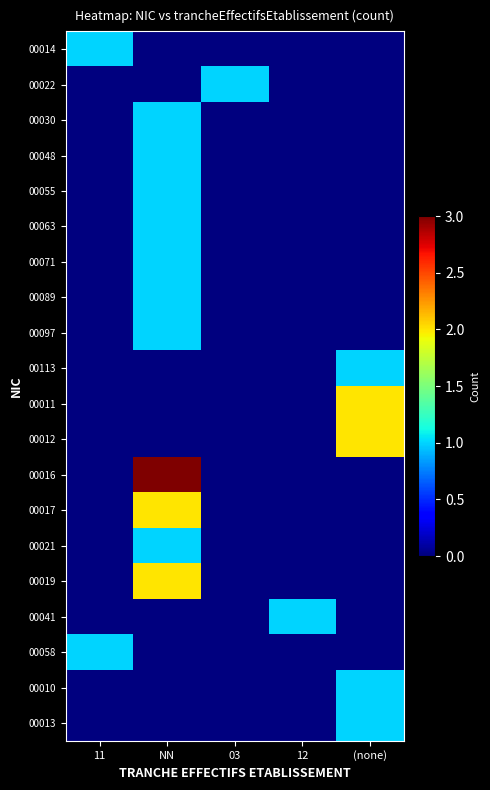

What is the maximum value shown in the chart?

3